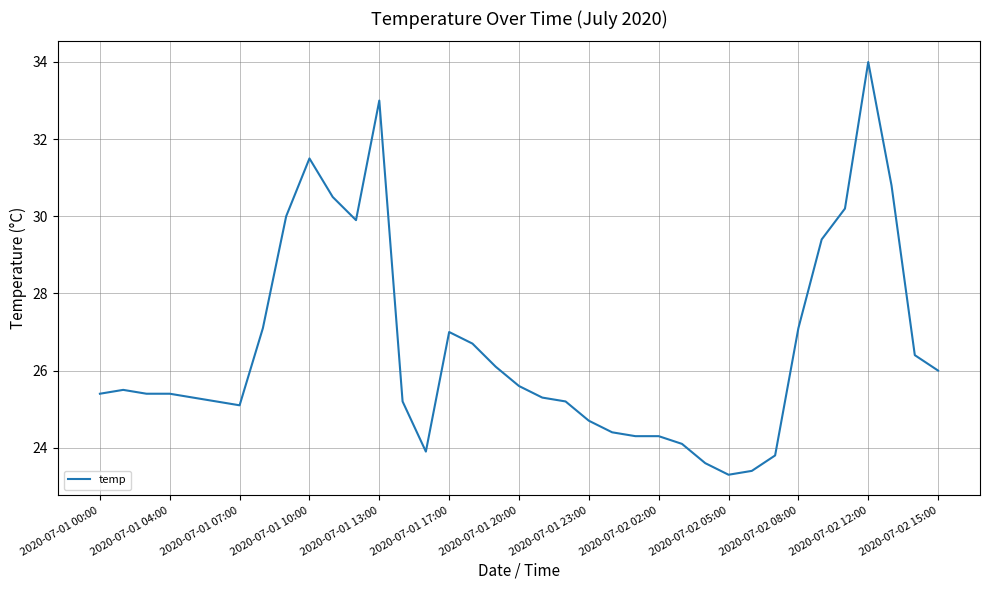

What is the difference between the maximum and minimum values?

10.7